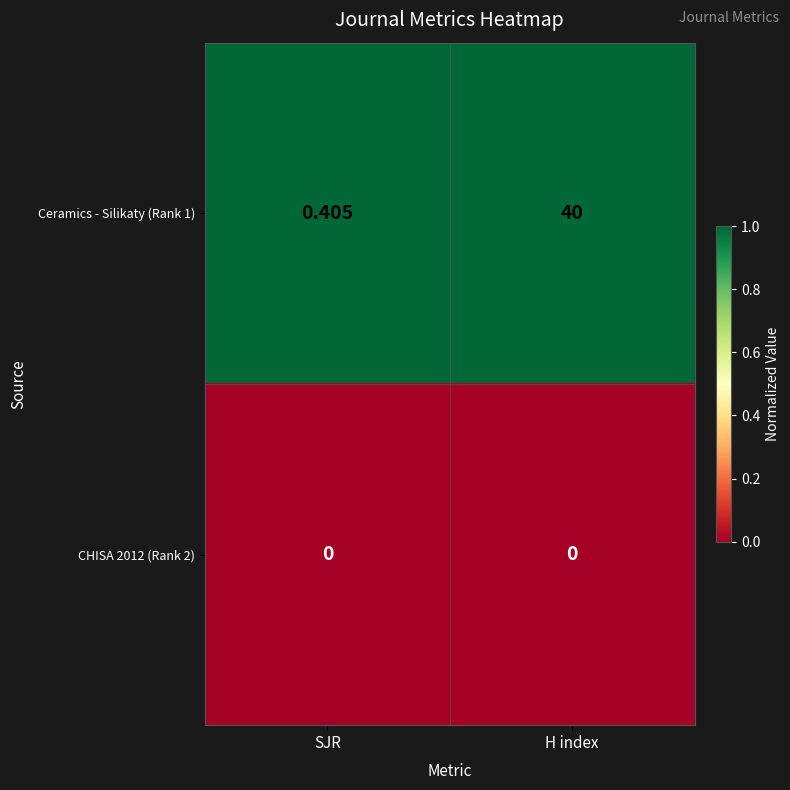

Which series has the largest range (max minus min)?

Ceramics - Silikaty (Rank 1)